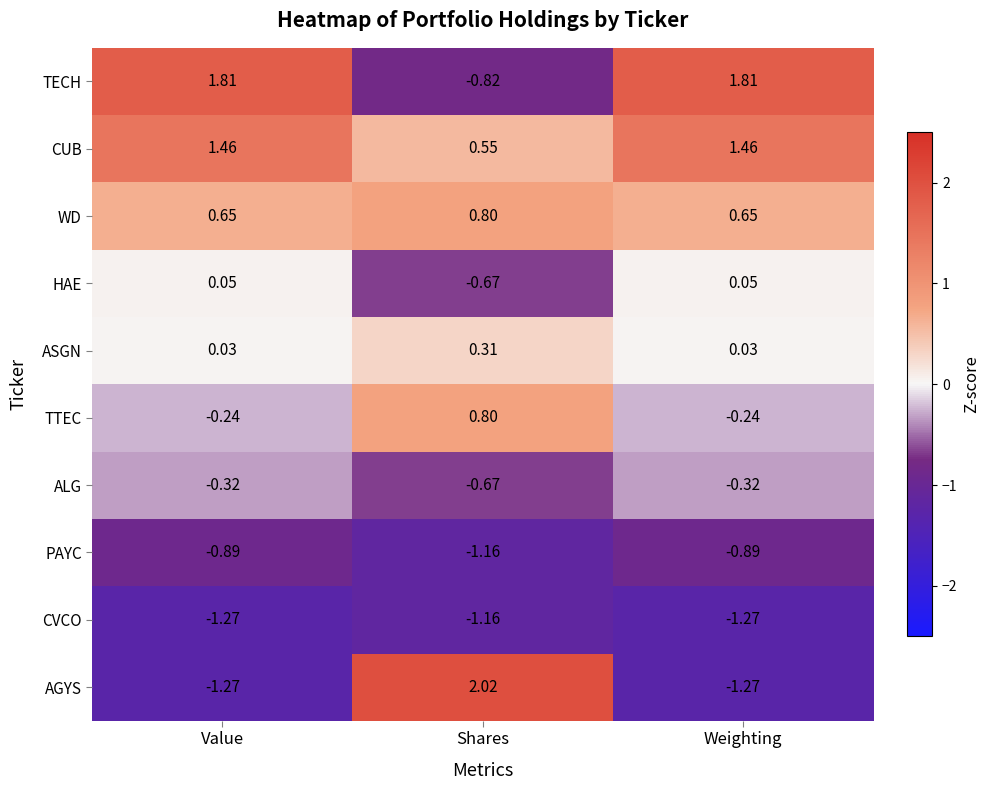

What is the difference between the highest and lowest values at Shares?

3.2